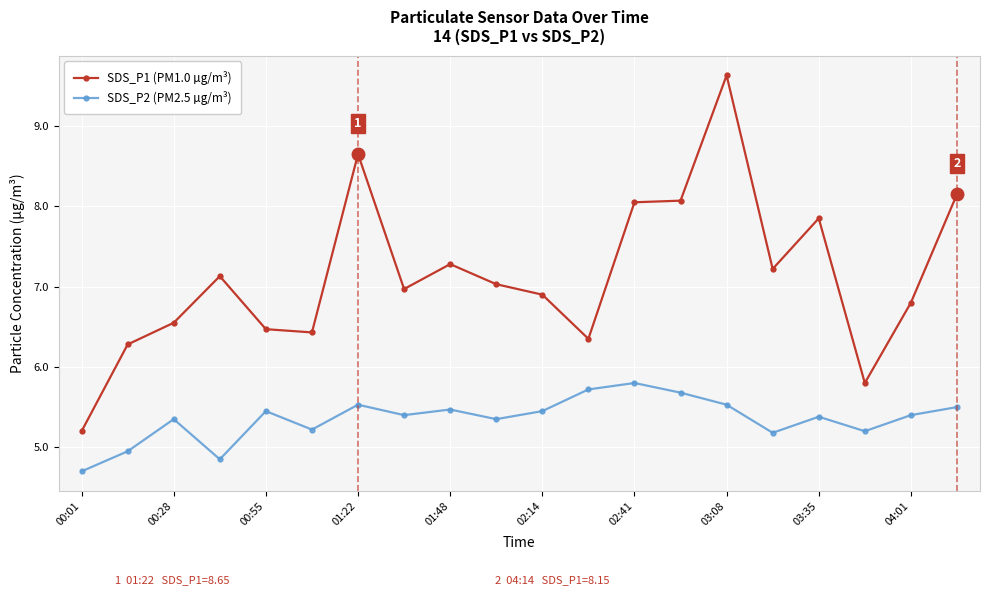

What is the smallest value displayed?

4.7